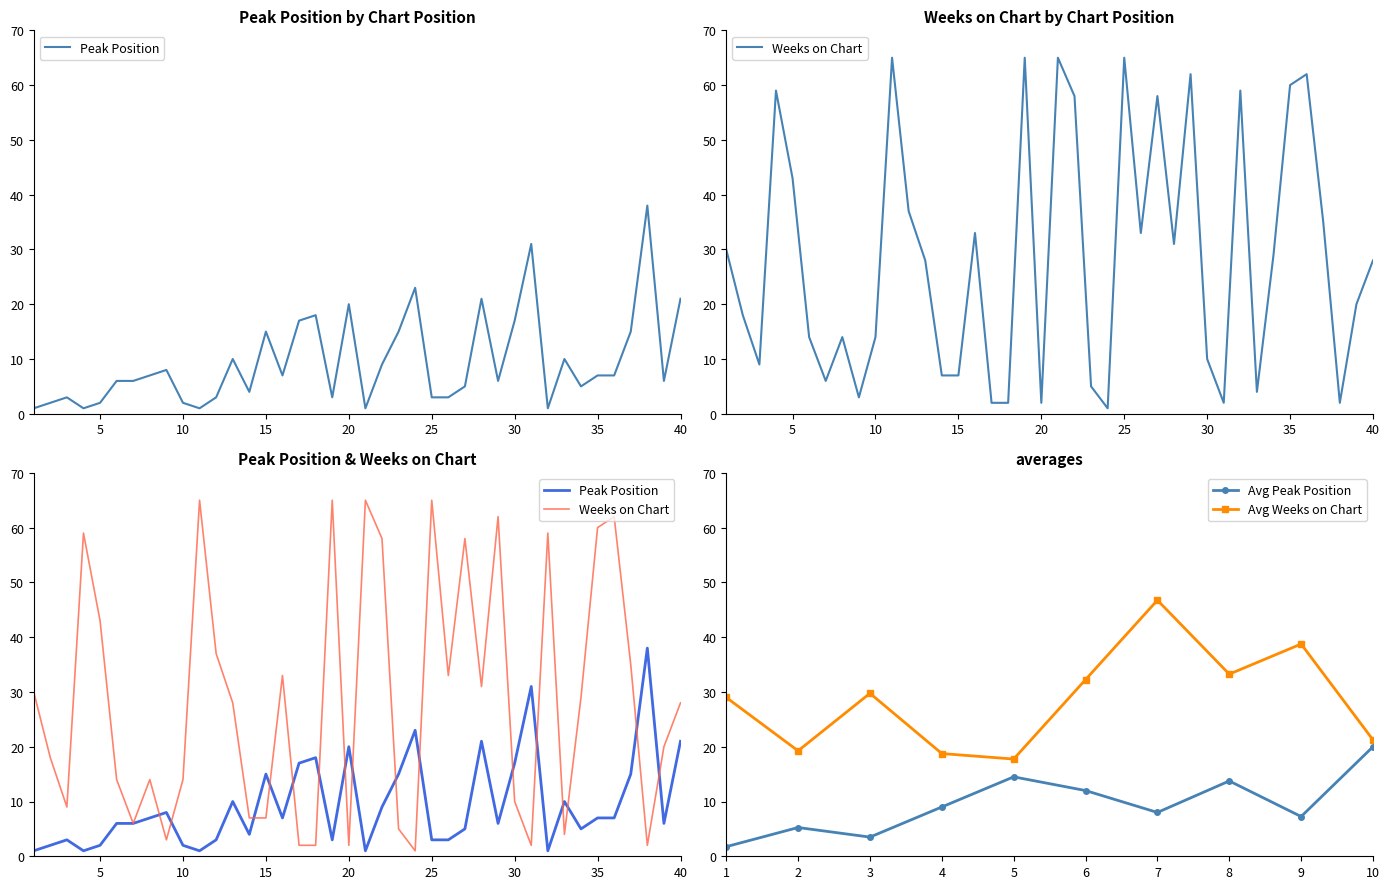

How many interior local valleys does the Peak Position series have?

10